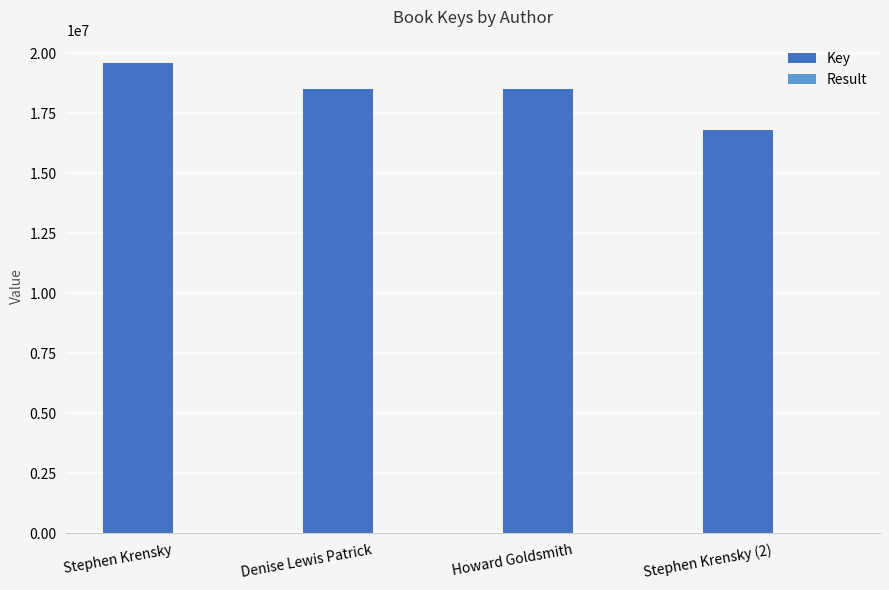

The value of Key at Denise Lewis Patrick is 18504857. True or false?

True